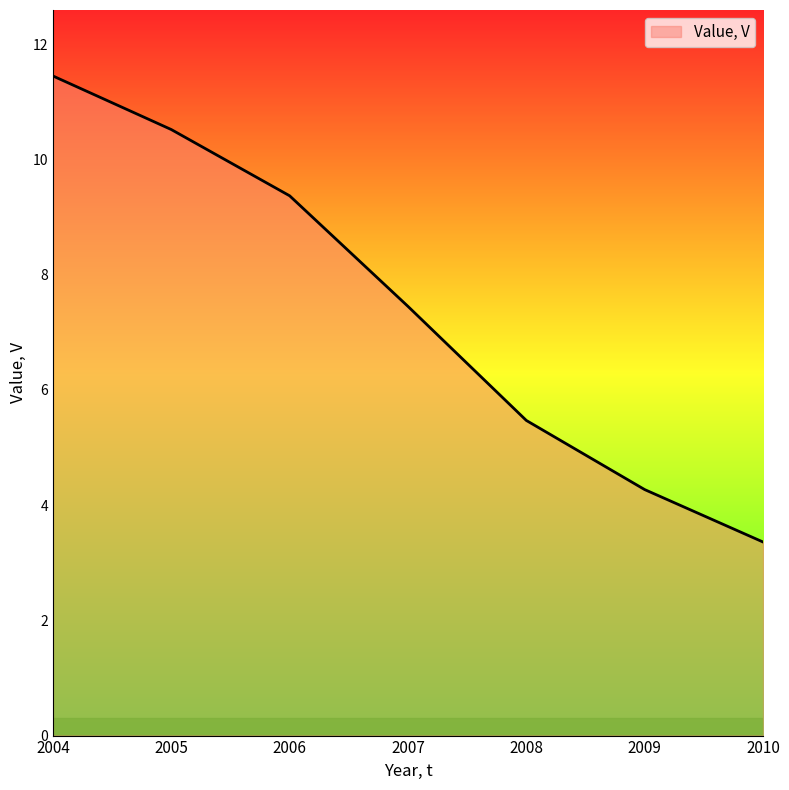

Rank the categories by value from lowest to highest.

2010, 2009, 2008, 2007, 2006, 2005, 2004